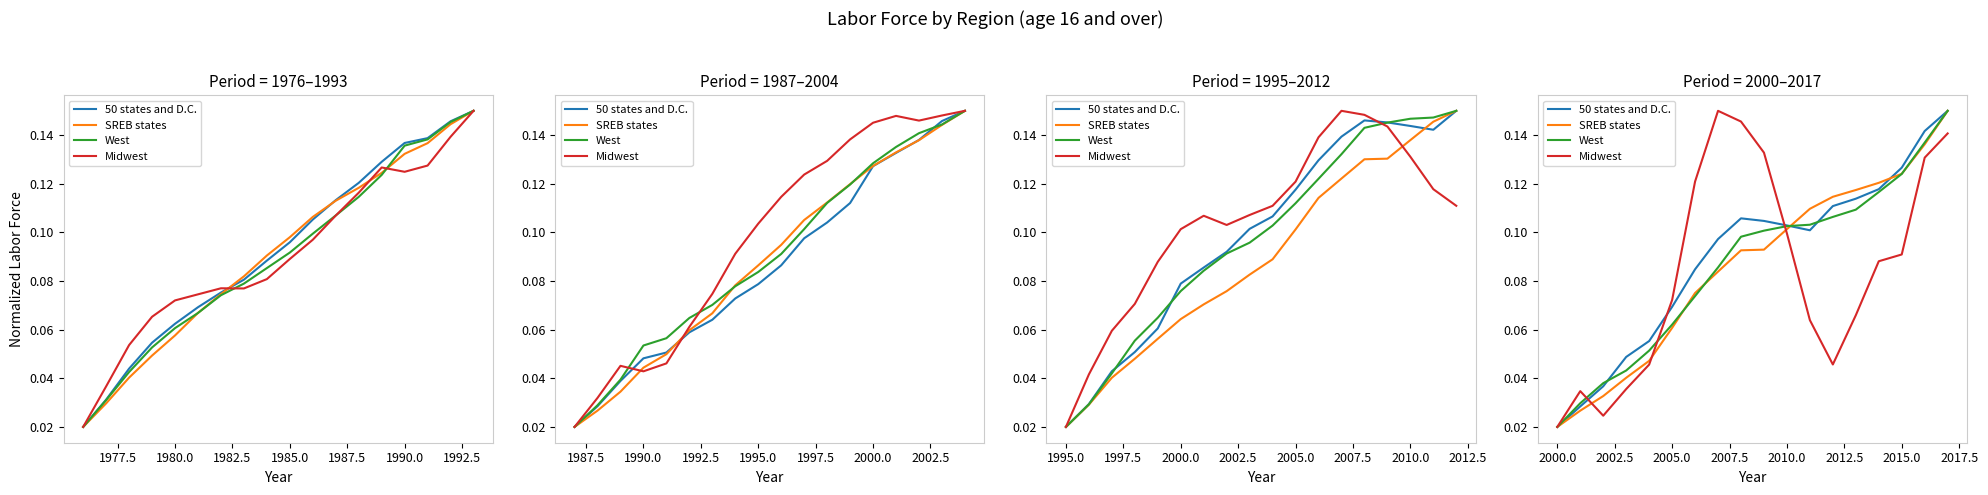

Which series has the largest total across all categories?

50 states and D.C.